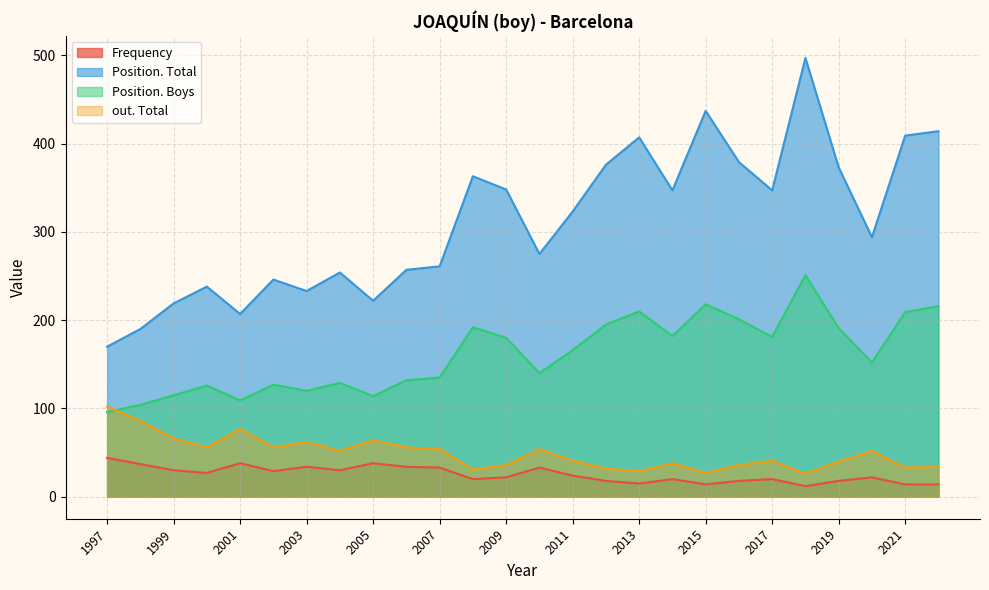

At 1997, list the series in order from largest to smallest.

Position. Total, out. Total, Position. Boys, Frequency